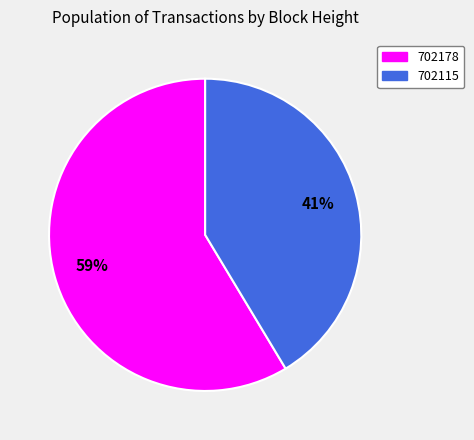

Does 702178 represent more than half of the total?

Yes